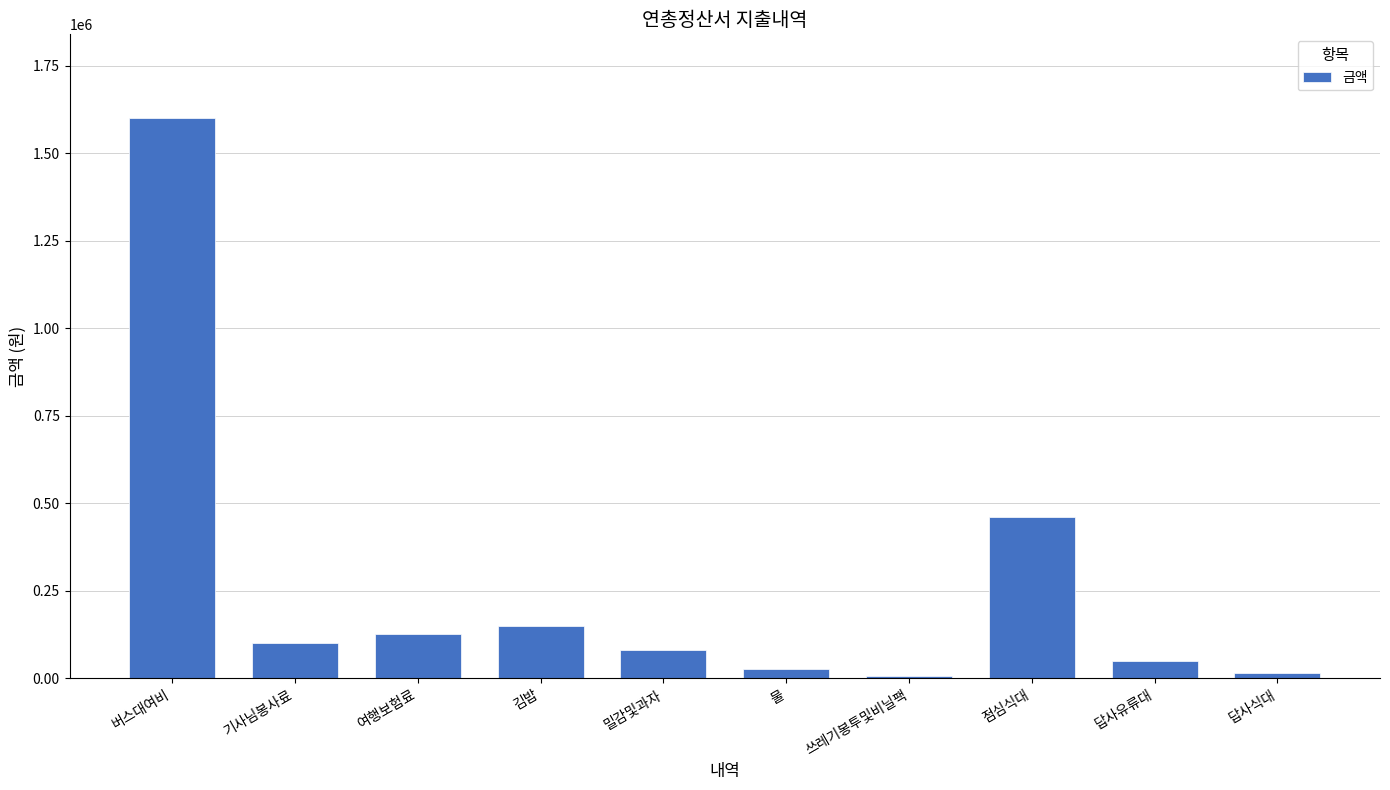

Reading left to right, extract all data points from this chart.

버스대여비=1600000	기사님봉사료=100000	여행보험료=126620	김밥=150000	밀감및과자=81360	물=25800	쓰레기봉투및비닐팩=7080	점심식대=460000	답사유류대=50000	답사식대=16000